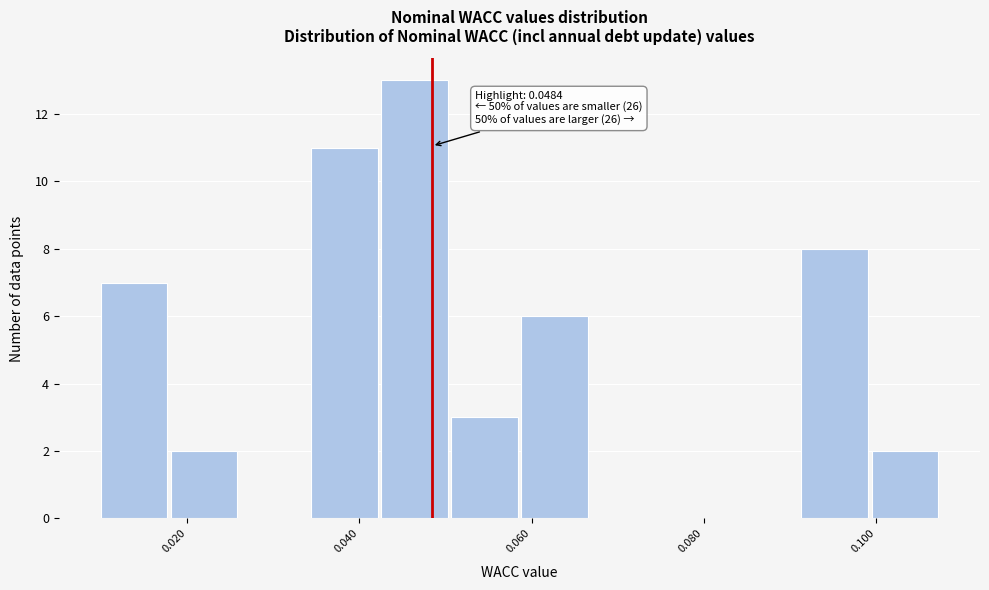

Over which range of the x-axis is the bar tallest?

0.042 to 0.050